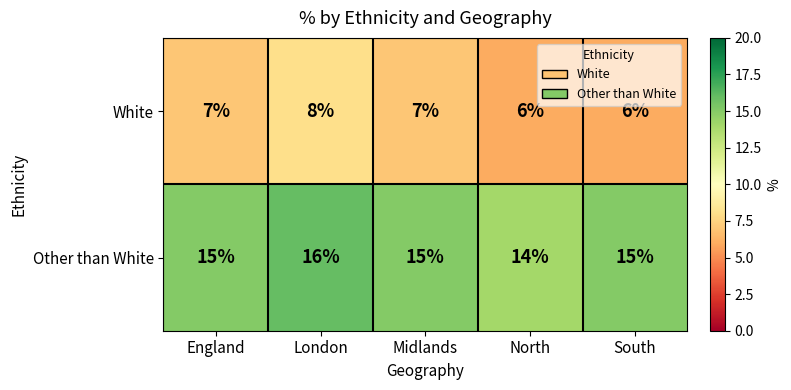

Rank the series by their average value, from highest to lowest.

Other than White, White